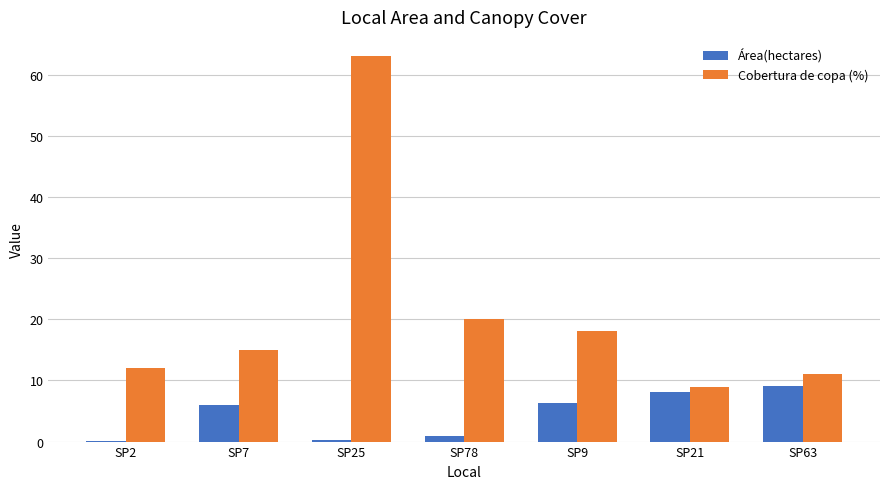

Between SP2 and SP63, which series saw the biggest shift?

Área(hectares)